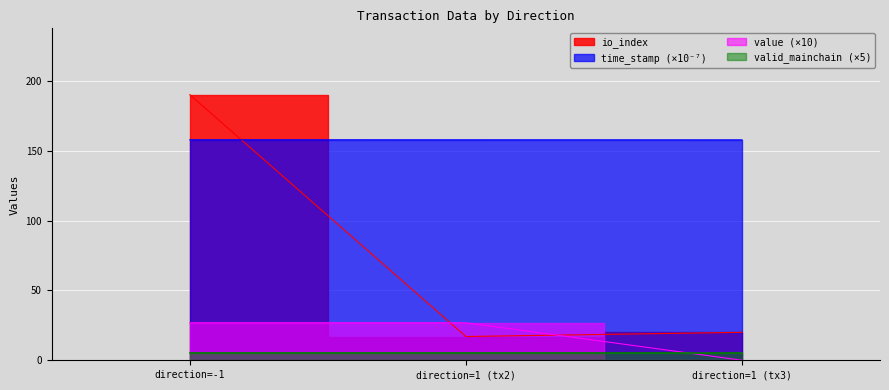

The value of io_index at direction=1 (tx2) is 17.0. True or false?

True